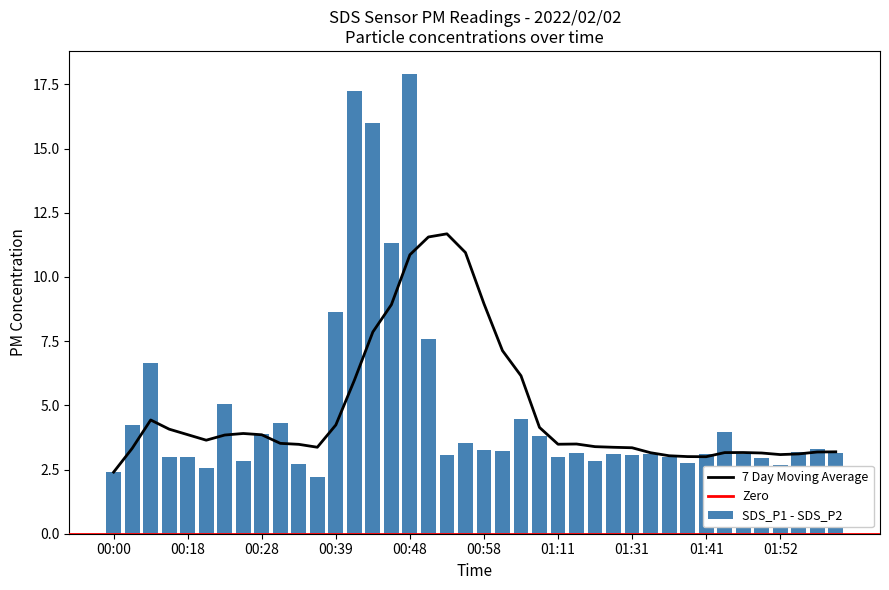

What is the difference between the maximum and minimum values in the SDS_P1 - SDS_P2 series?

15.7